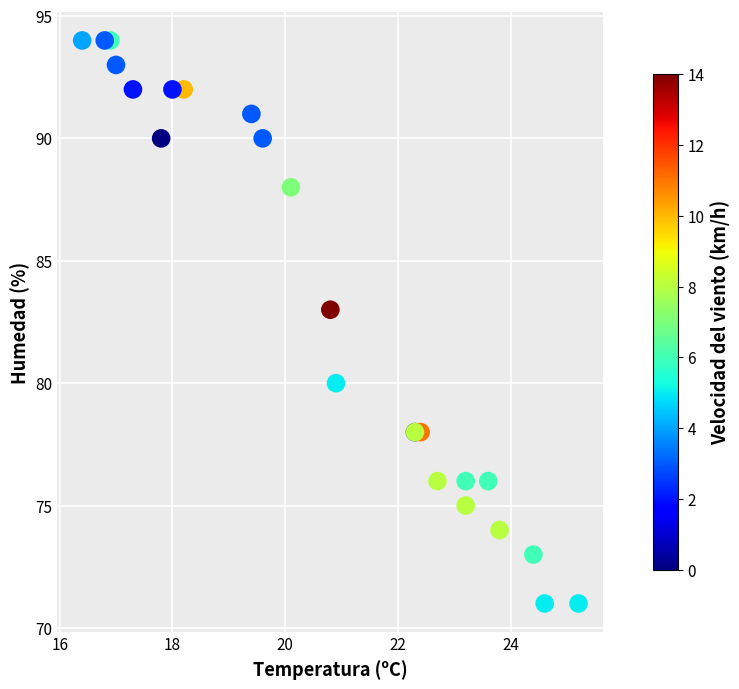

What Y value in the scatter plot is closest to 82?

83